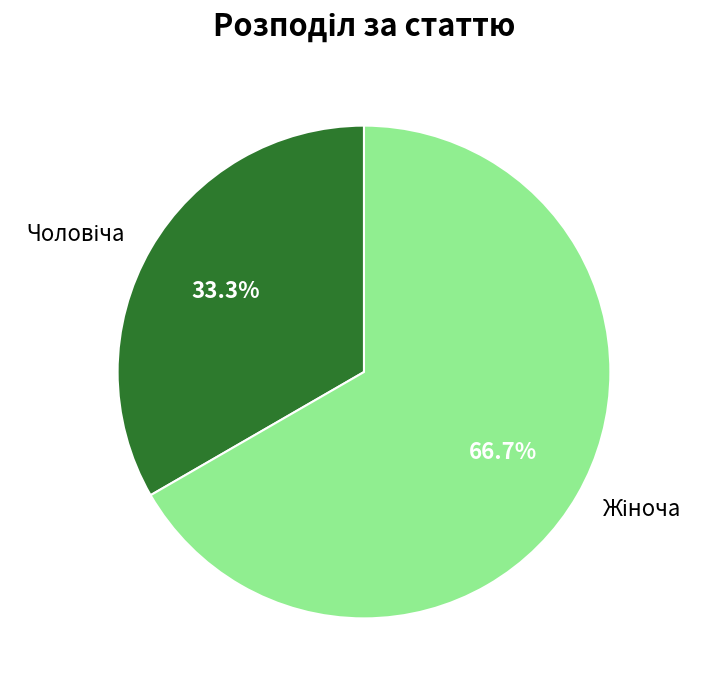

Does any single category account for the majority?

Yes